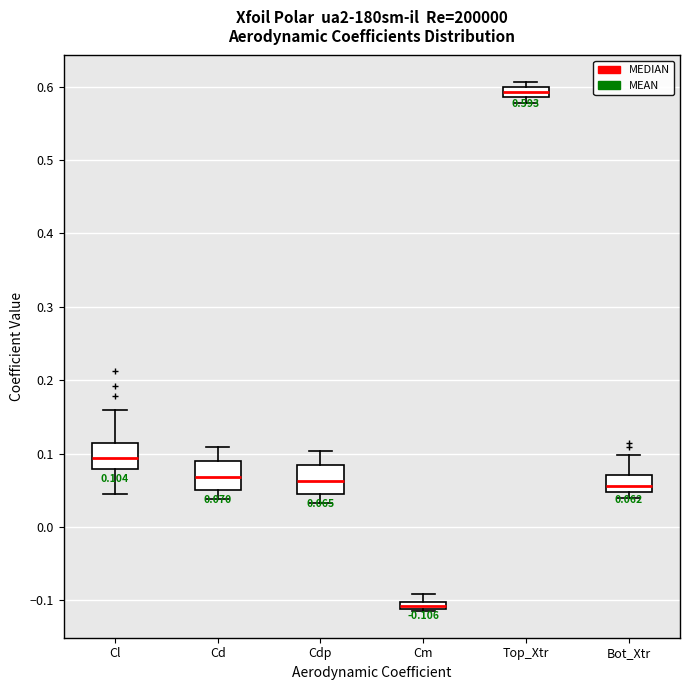

Which box's median line is the lowest?

Cm